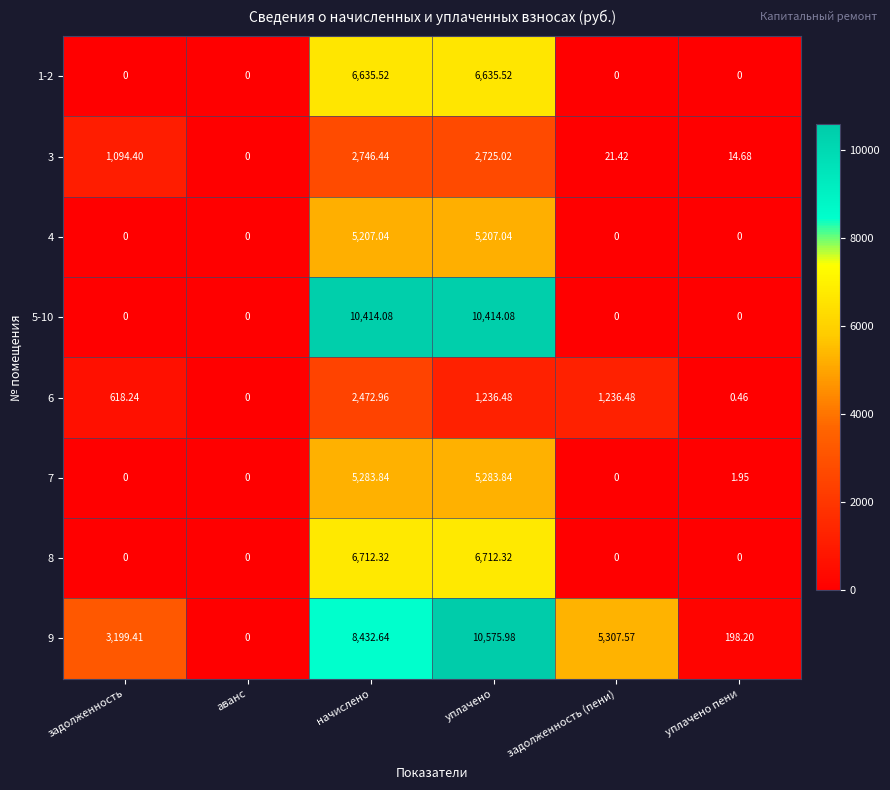

At which label is 9 closest to 5287?

задолженность (пени)